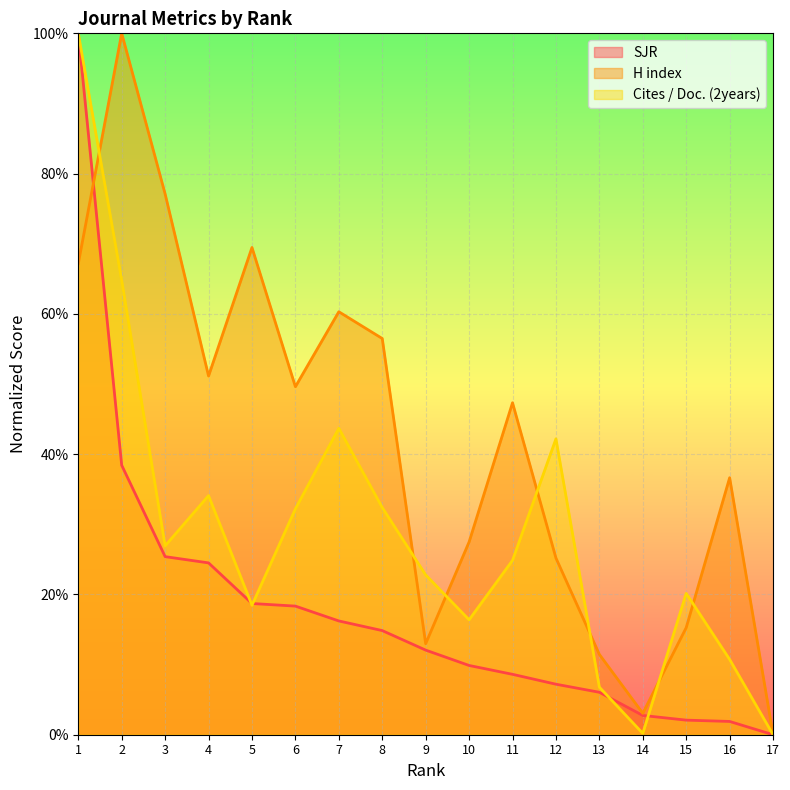

At which category is the sum across all series the highest?

1